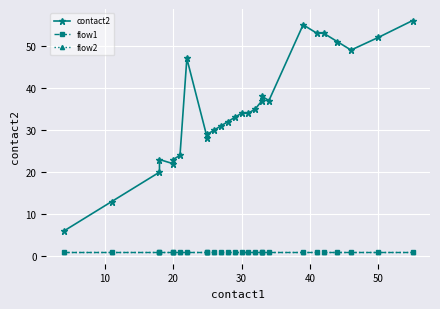

Is the value of flow2 at 21 greater than the value of contact2 at 14?

No